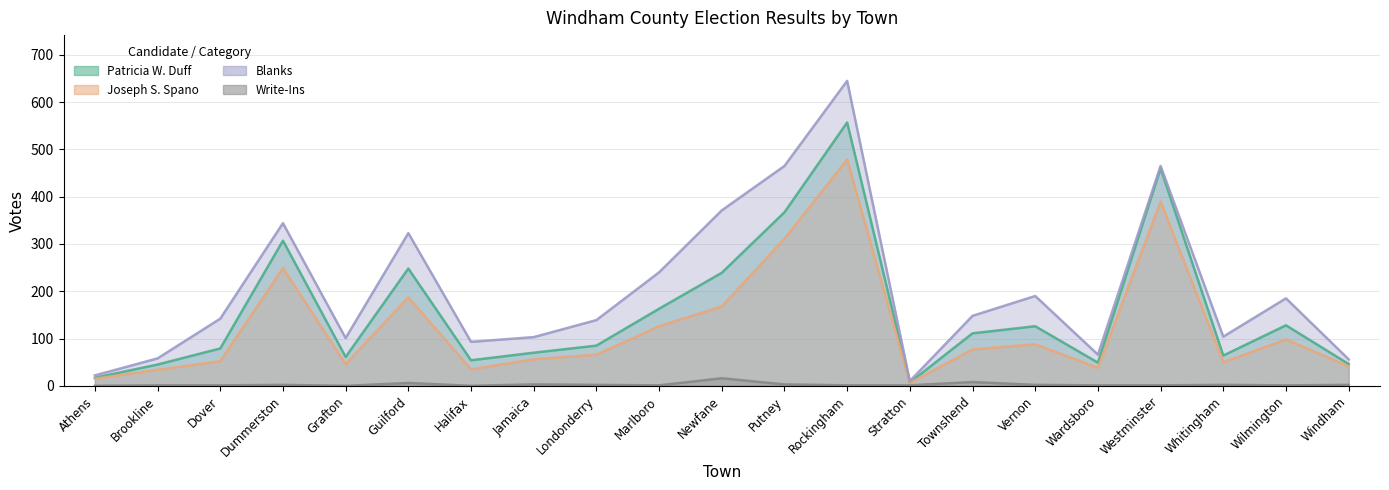

Where is Write-Ins nearest to the value 8?

Townshend